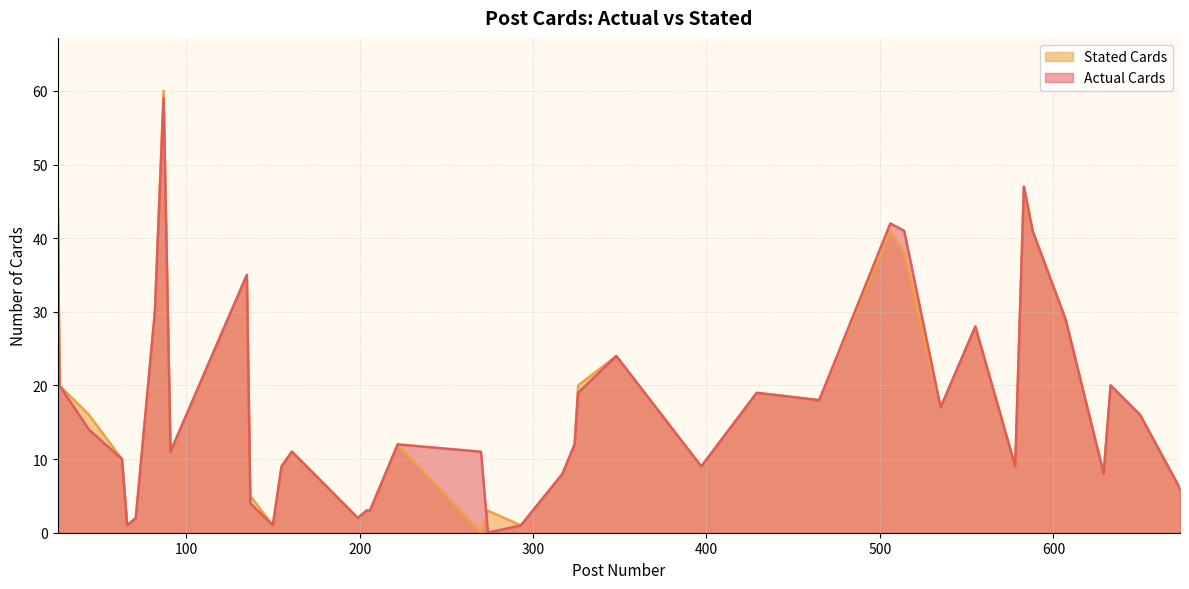

Rank the categories by Actual Cards value from highest to lowest.

87, 583, 26, 506, 514, 588, 135, 82, 607, 555, 348, 27, 633, 326, 429, 465, 535, 650, 44, 222, 324, 91, 161, 270, 63, 155, 397, 578, 317, 629, 673, 137, 204, 206, 71, 199, 66, 150, 293, 274